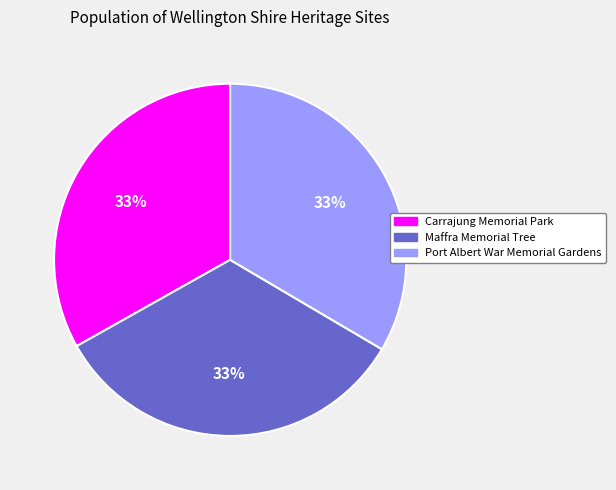

Is the sum of Port Albert War Memorial Gardens and Maffra Memorial Tree greater than half?

Yes